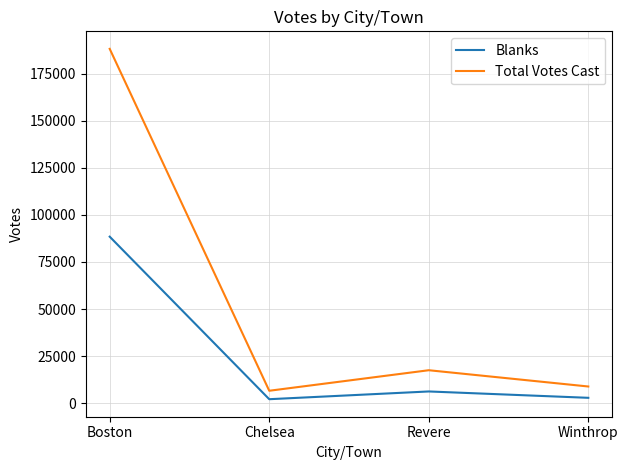

True or false: Total Votes Cast and Blanks cross at least once.

False